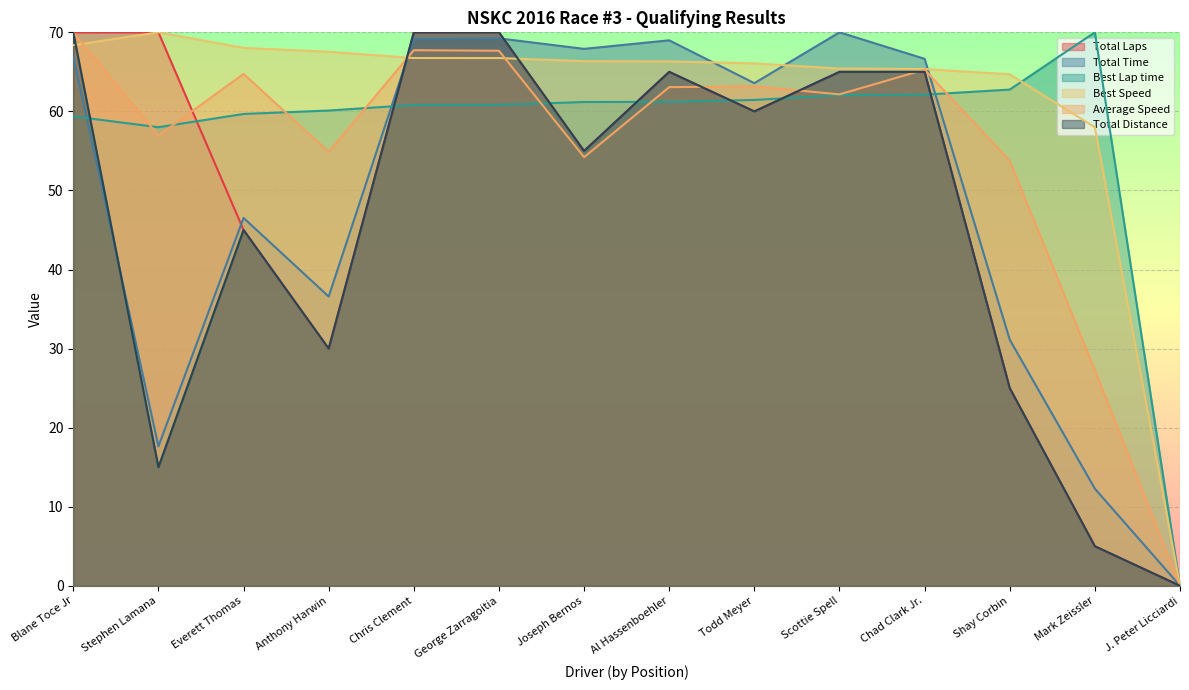

What is the total value across all series at Blane Toce Jr?

404.7